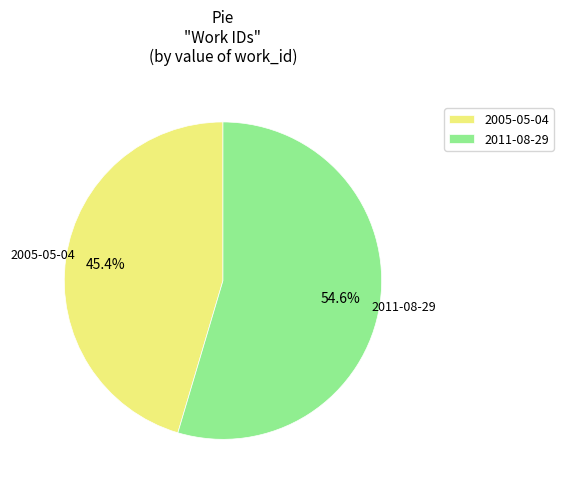

To the nearest percent, what is the combined percentage of 2011-08-29 and 2005-05-04?

100%